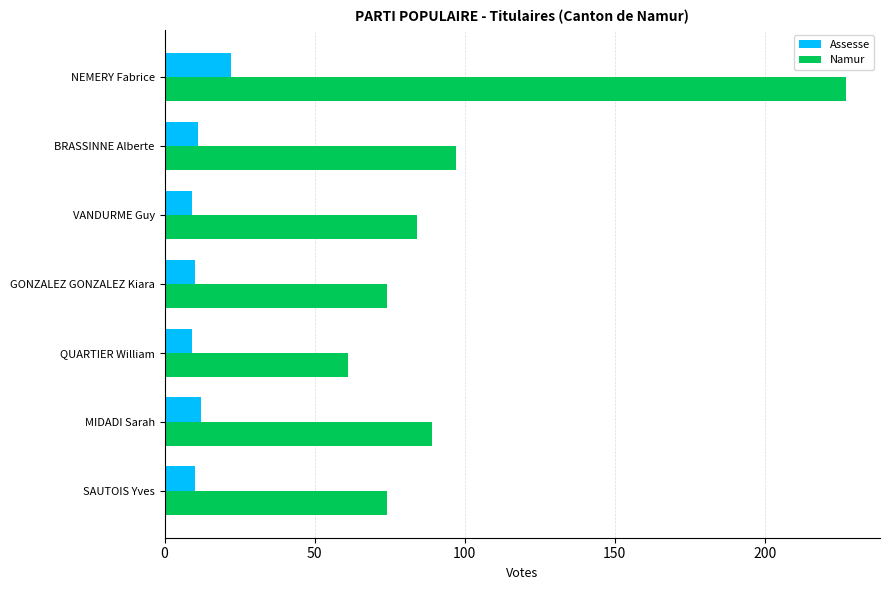

What is the maximum value shown in the chart?

227